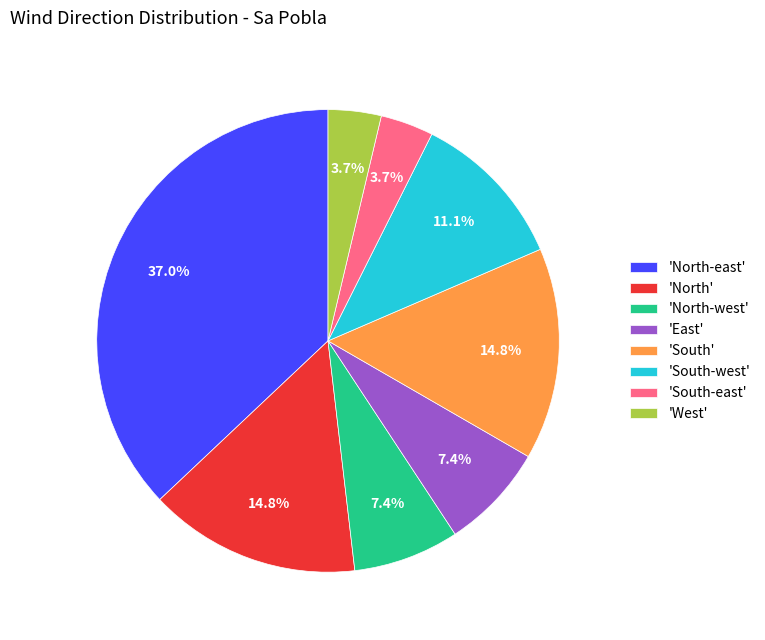

What is the largest slice in the pie chart?

'North-east'